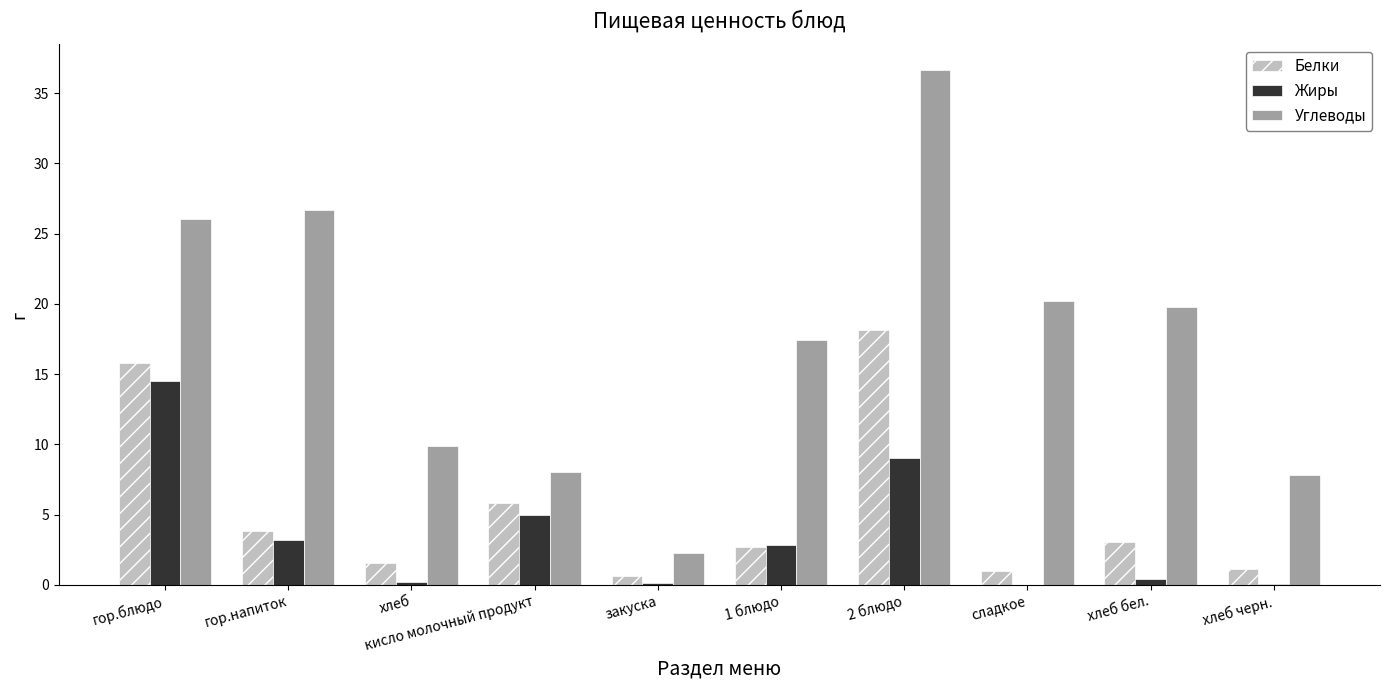

Are the bars grouped side by side (vs. stacked)?

Yes